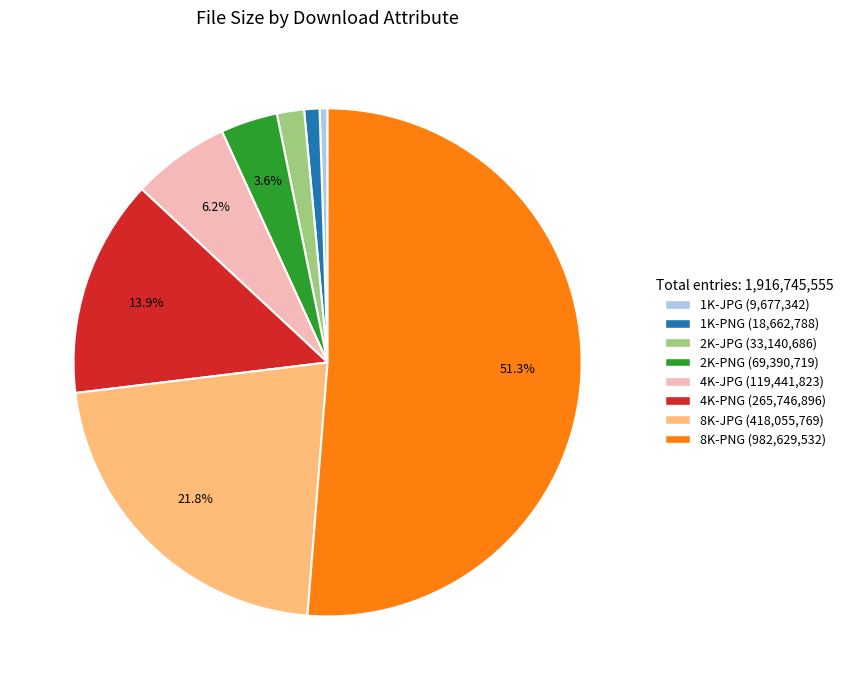

True or false: 8K-JPG accounts for 34% of the total.

False